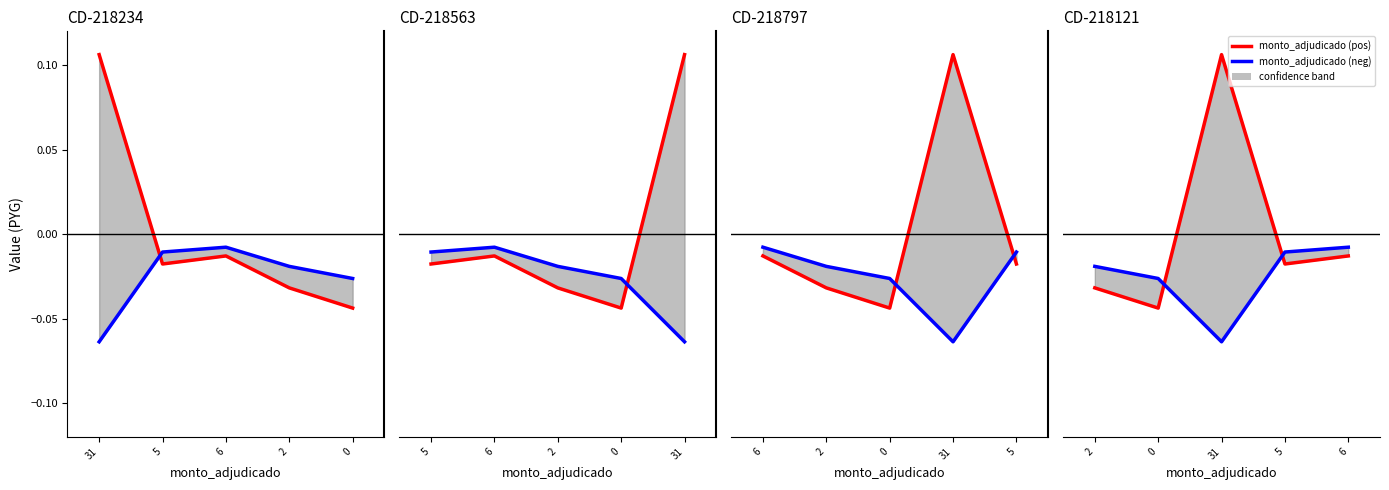

The value of monto_adjudicado (pos) at 5 is -0.0. True or false?

True